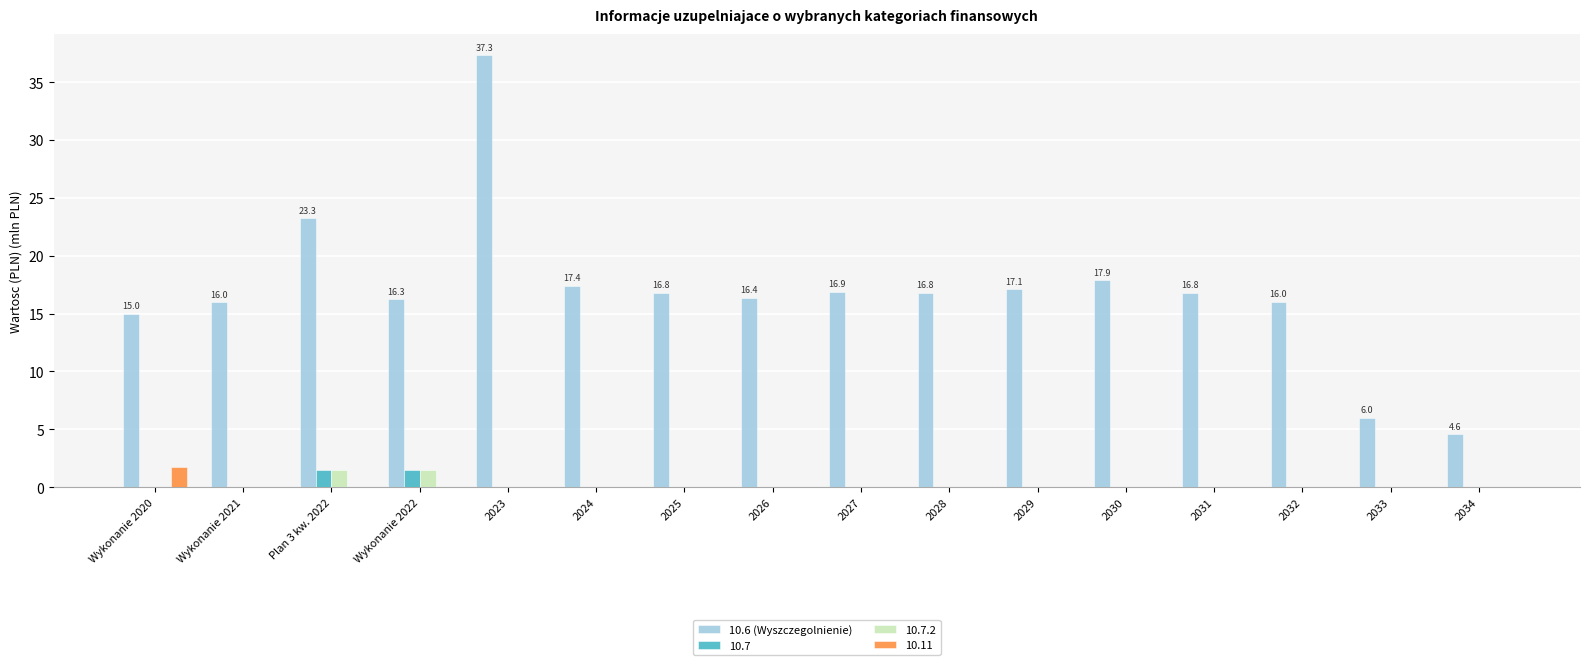

Are the bars horizontal?

No